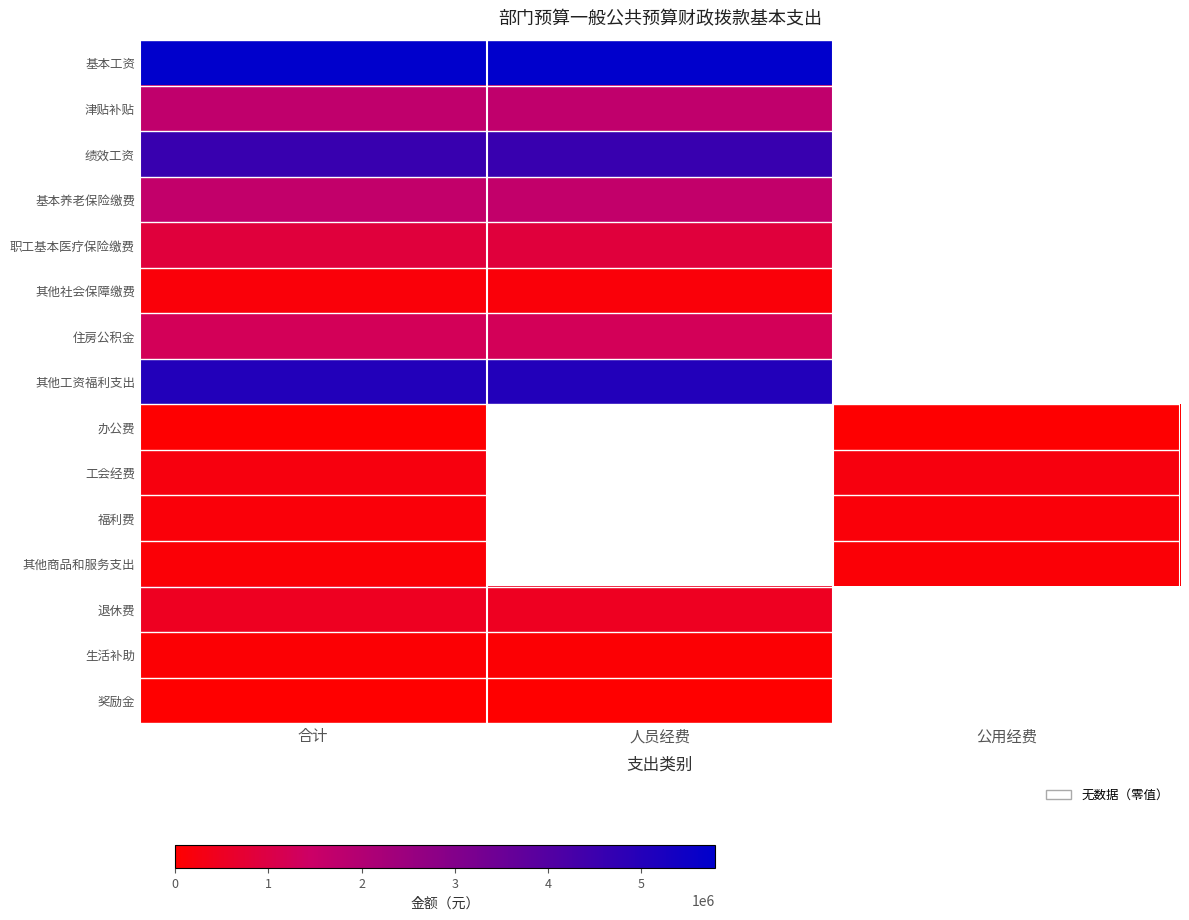

Is it true that 其他商品和服务支出 equals 141183.7 at 公用经费?

False